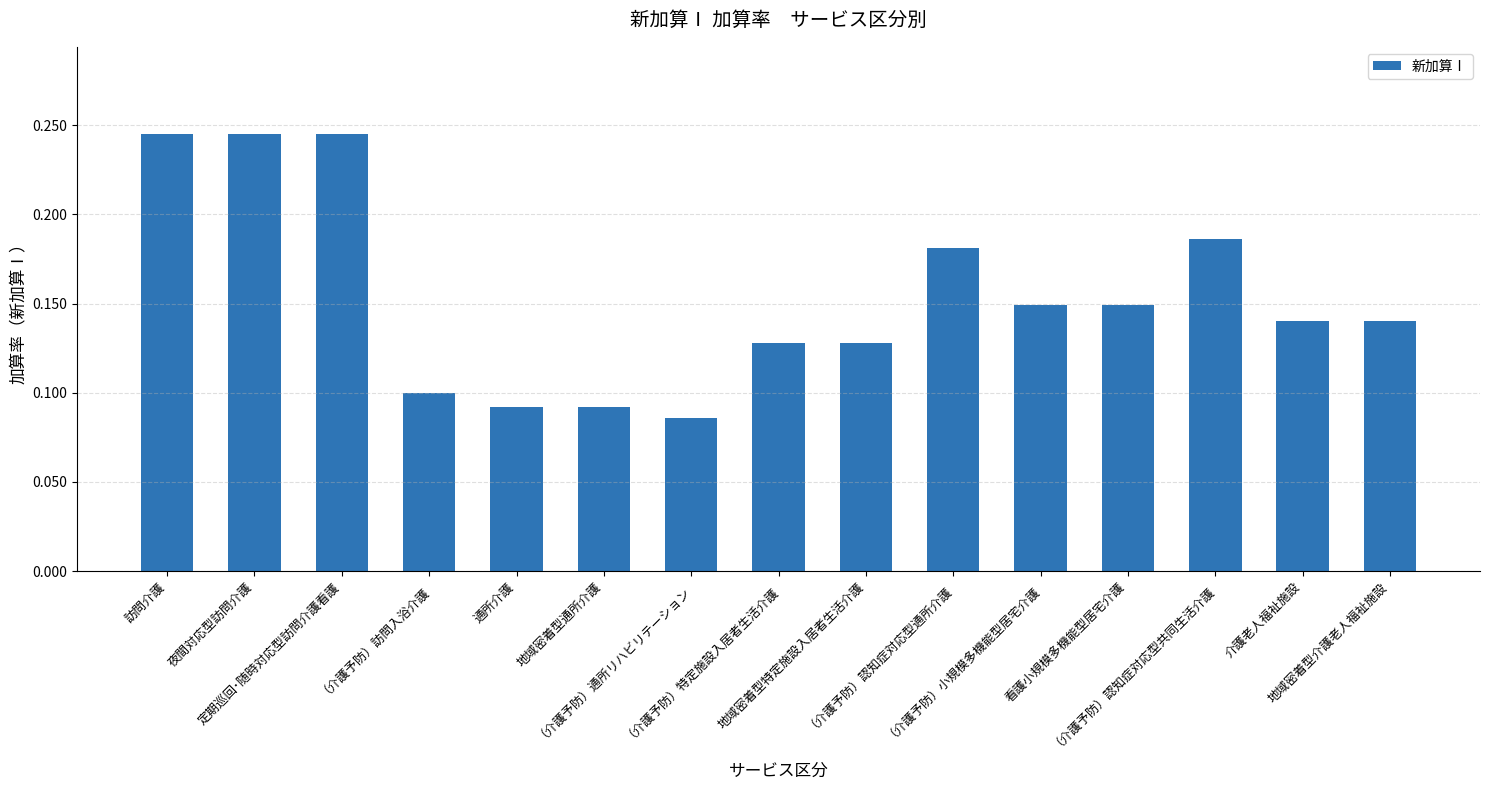

Count the values in the range 0 to 1.

15